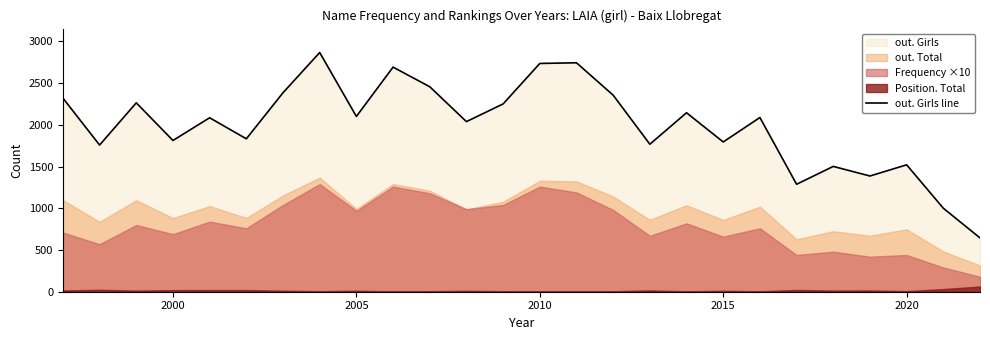

What is the minimum value for out. Girls line?

645